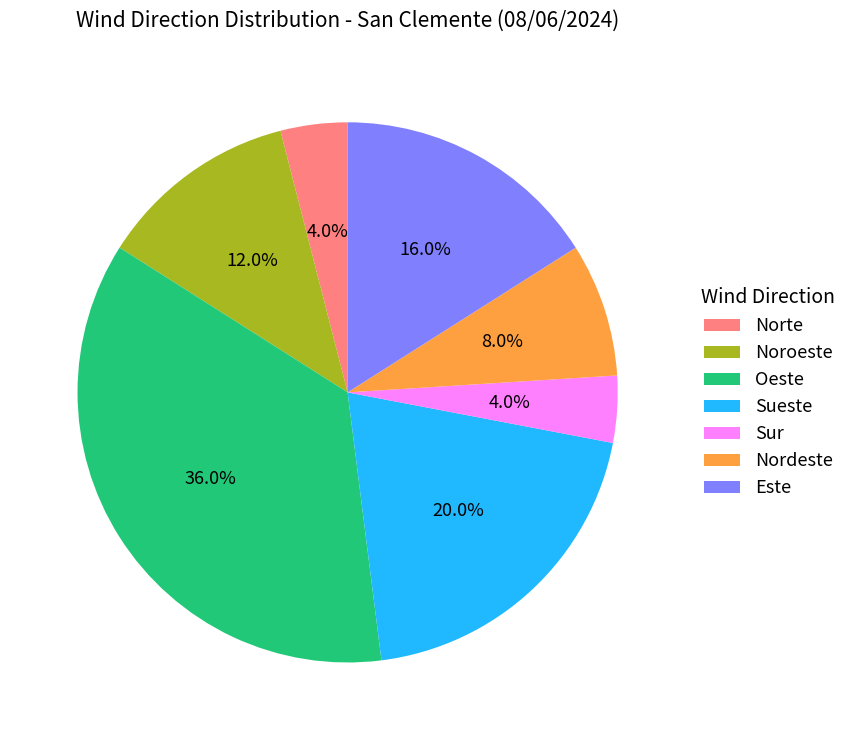

Is it true that Noroeste is 1% of the pie?

False